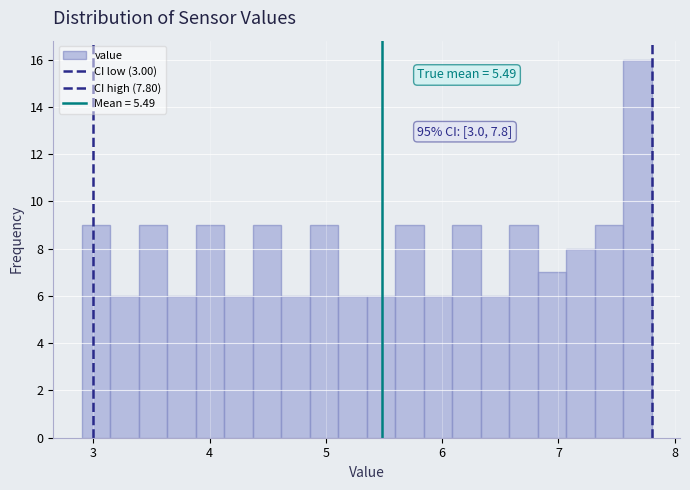

Around what value on the x-axis is the tallest bar? Give the approximate position of its centre, as read against the axis.

7.7